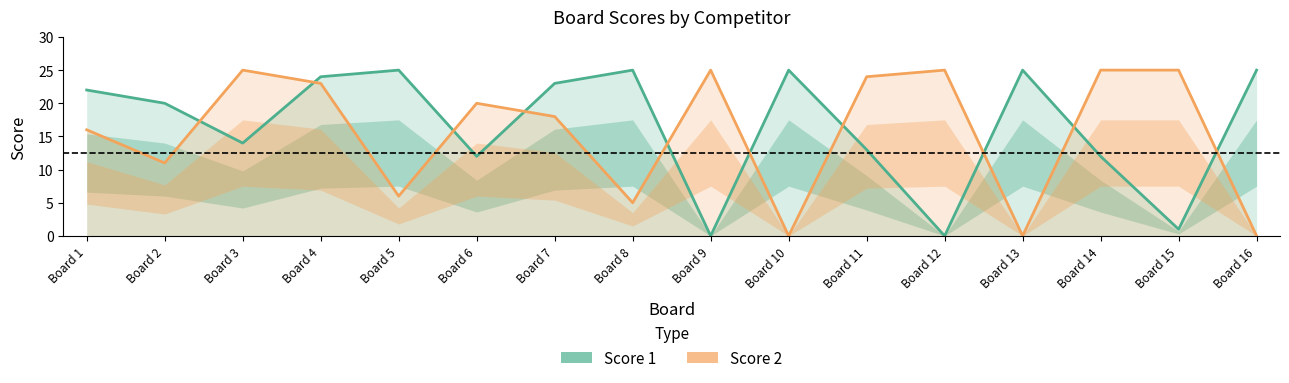

Reading right to left, list all the values displayed in this chart.

Score 1: Board 16=25	Board 15=1	Board 14=12	Board 13=25	Board 12=0	Board 11=13	Board 10=25	Board 9=0	Board 8=25	Board 7=23	Board 6=12	Board 5=25	Board 4=24	Board 3=14	Board 2=20	Board 1=22
Score 2: Board 16=0	Board 15=25	Board 14=25	Board 13=0	Board 12=25	Board 11=24	Board 10=0	Board 9=25	Board 8=5	Board 7=18	Board 6=20	Board 5=6	Board 4=23	Board 3=25	Board 2=11	Board 1=16